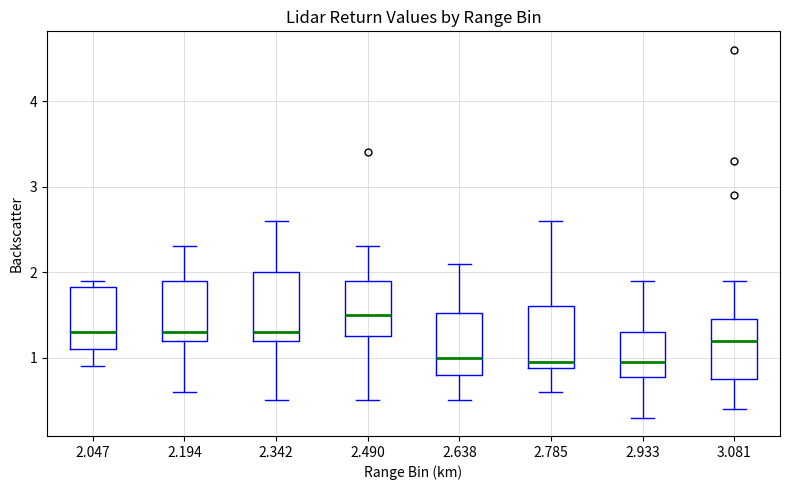

Reading left to right, read every box against the y-axis: the position of its median line, the range the box covers, and the ends of its whiskers. The values are not printed on the chart, so give them approximately, as read against the axis.

2.047: median 1.3, box 1.1 to 1.8, whiskers 0.9 to 1.9
2.194: median 1.3, box 1.2 to 1.9, whiskers 0.6 to 2.3
2.342: median 1.3, box 1.2 to 2.0, whiskers 0.5 to 2.6
2.490: median 1.5, box 1.3 to 1.9, whiskers 0.5 to 2.3
2.638: median 1.0, box 0.8 to 1.5, whiskers 0.5 to 2.1
2.785: median 1.0, box 0.9 to 1.6, whiskers 0.6 to 2.6
2.933: median 1.0, box 0.8 to 1.3, whiskers 0.3 to 1.9
3.081: median 1.2, box 0.8 to 1.5, whiskers 0.4 to 1.9